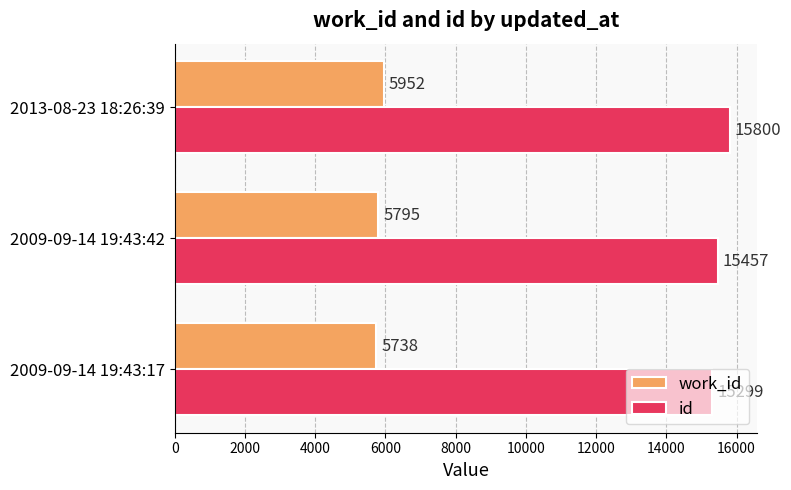

True or false: id has a value of 15800 at 2013-08-23 18:26:39.

True